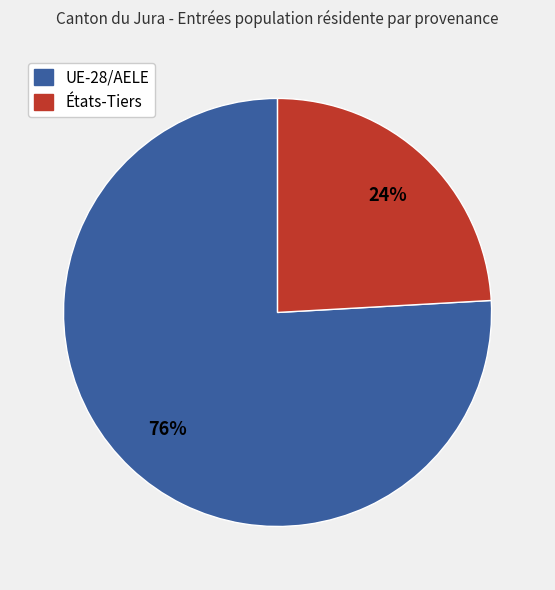

Is États-Tiers the majority of the pie?

No